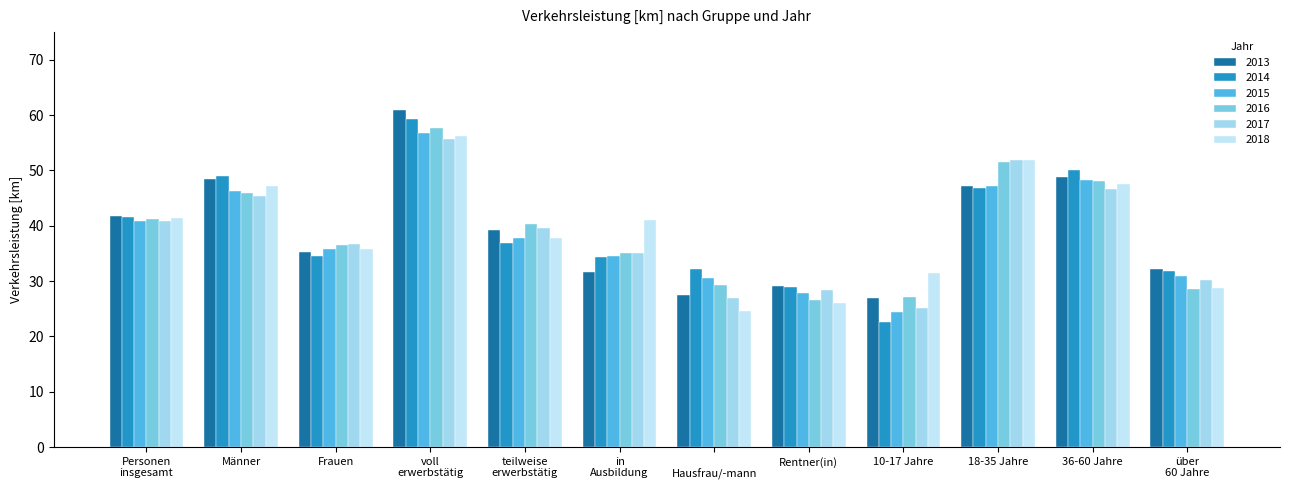

At which category is the sum across all series the highest?

voll
erwerbstätig